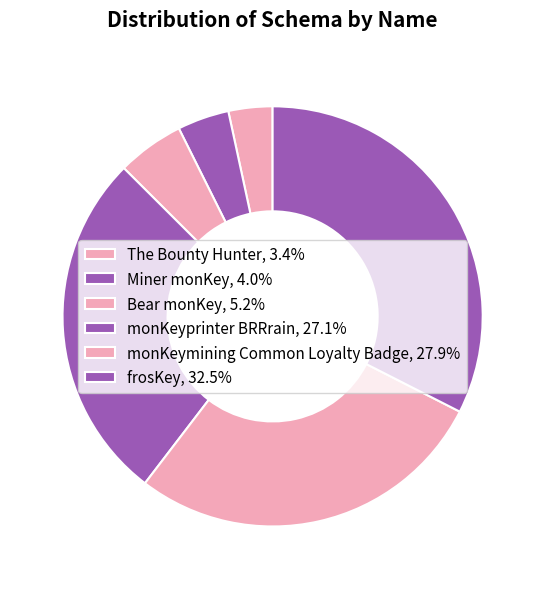

How many segments does this pie chart have?

6